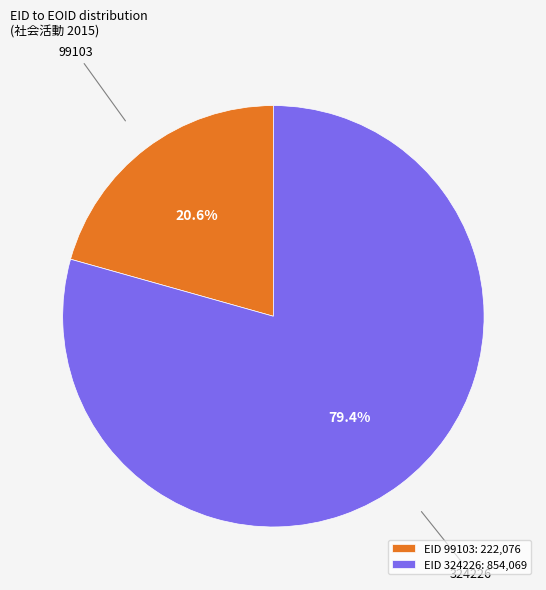

How many segments does this pie chart have?

2